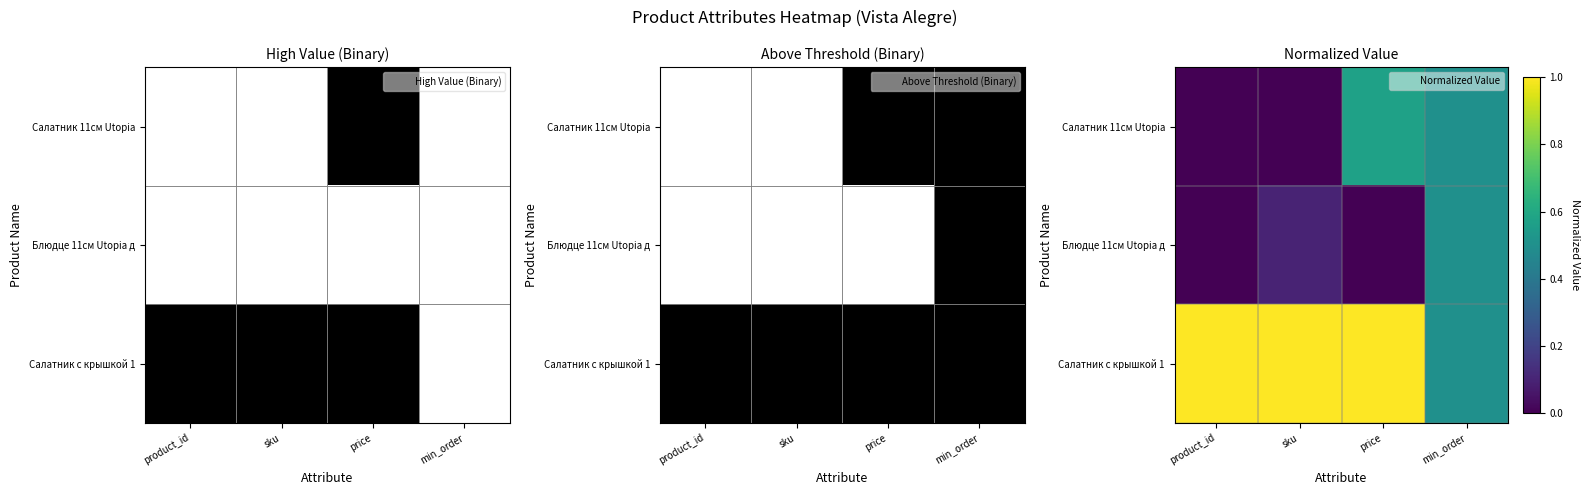

Which series has the largest total across all categories?

Салатник с крышкой 1